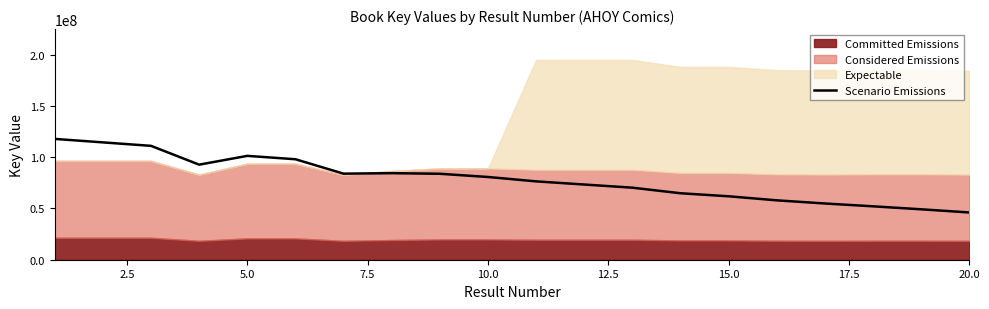

What is the average value?

78785312.8